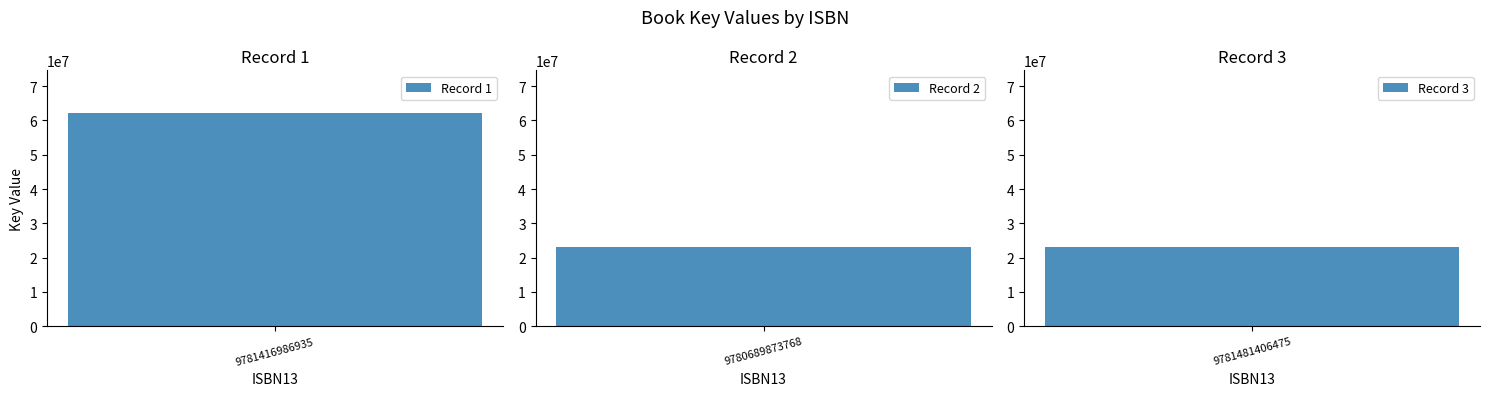

Which category has the highest value across all series?

9781416986935